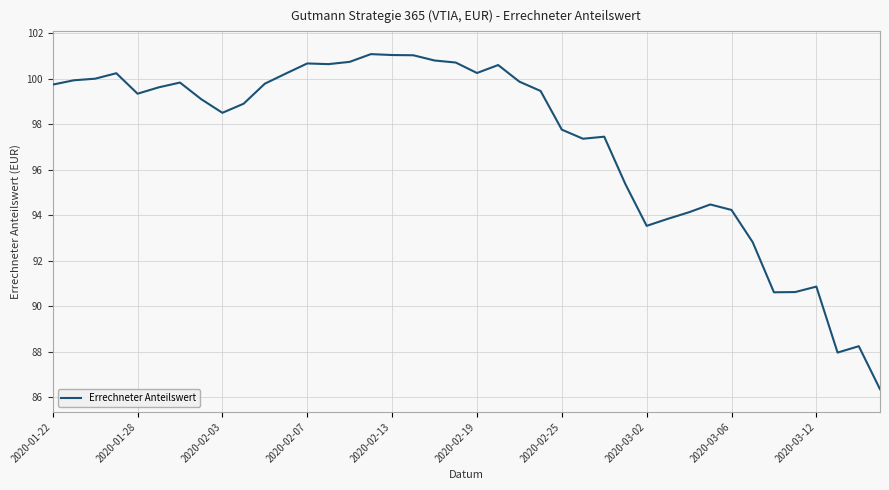

What is the difference between the maximum and minimum values?

14.7